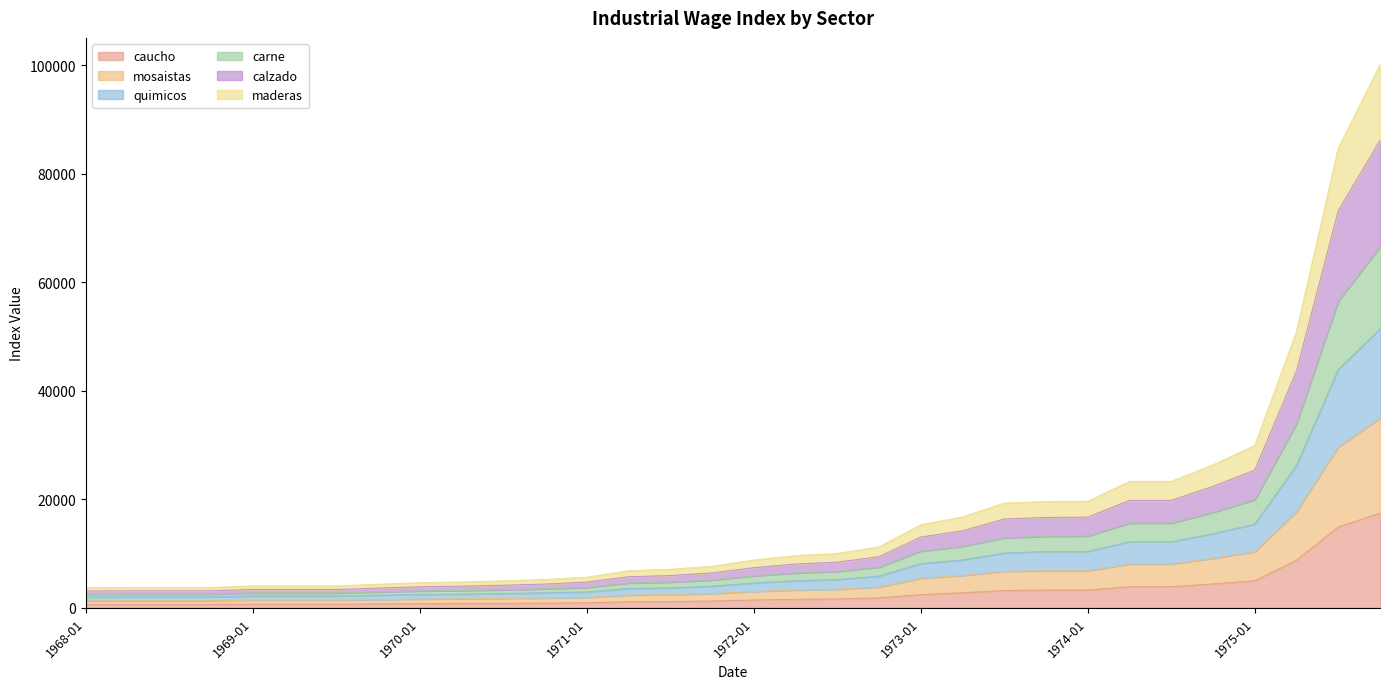

True or false: caucho and calzado intersect in this chart.

False